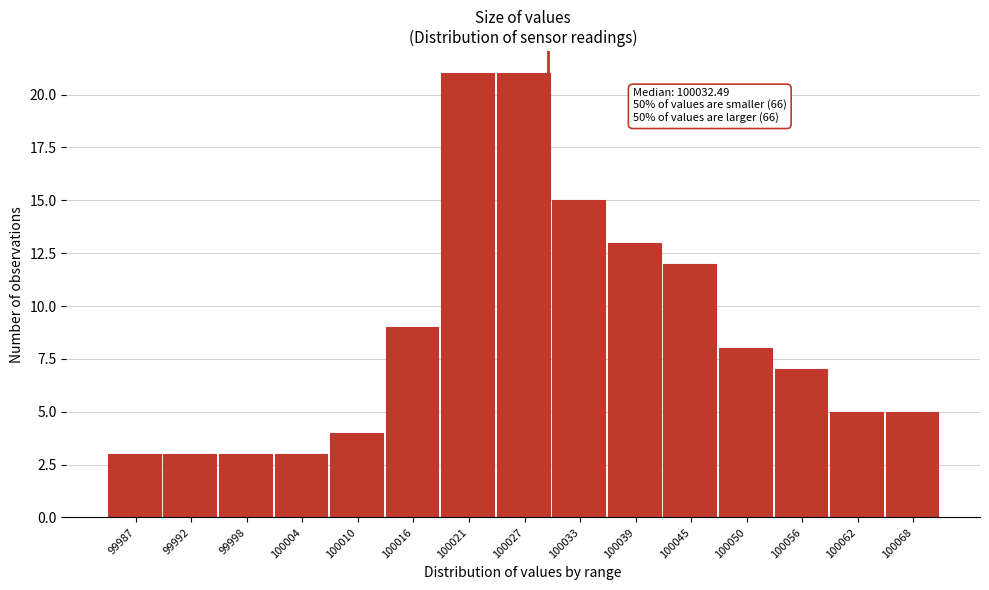

Reading left to right, transcribe all the data shown in this chart.

3	3	3	3	4	9	21	21	15	13	12	8	7	5	5